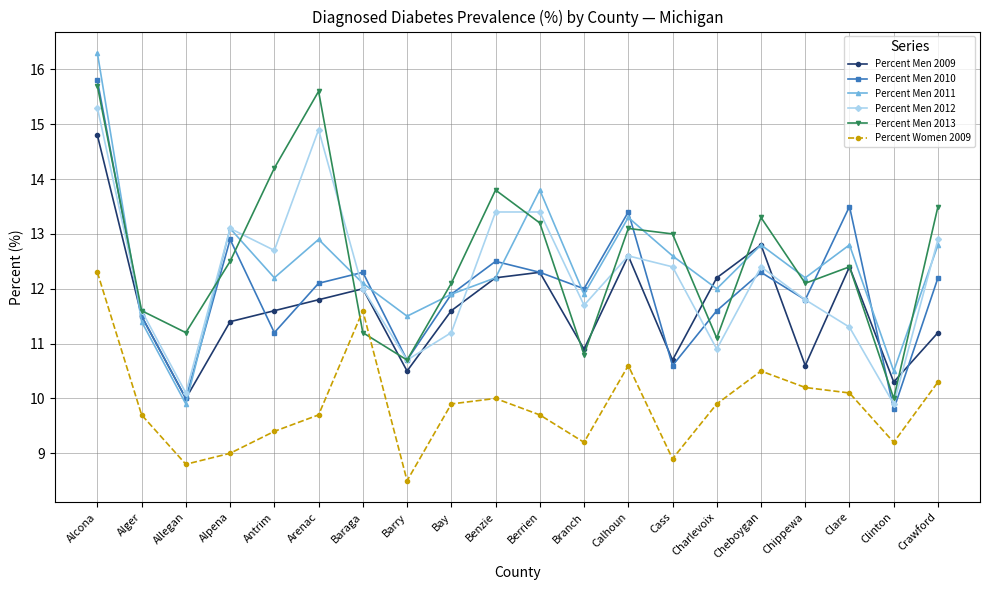

Between Alpena and Arenac, which series saw the biggest shift?

Percent Men 2013